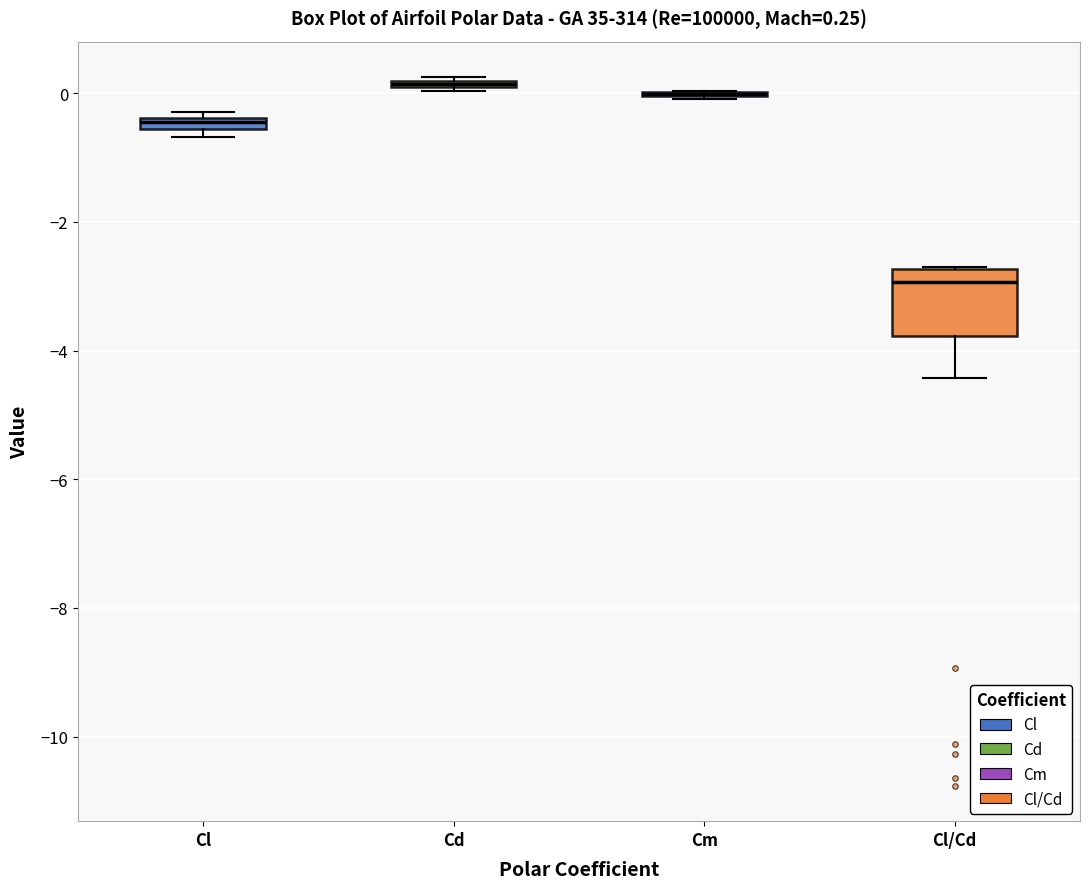

Which box is the tallest, from its lower edge to its upper edge?

Cl/Cd